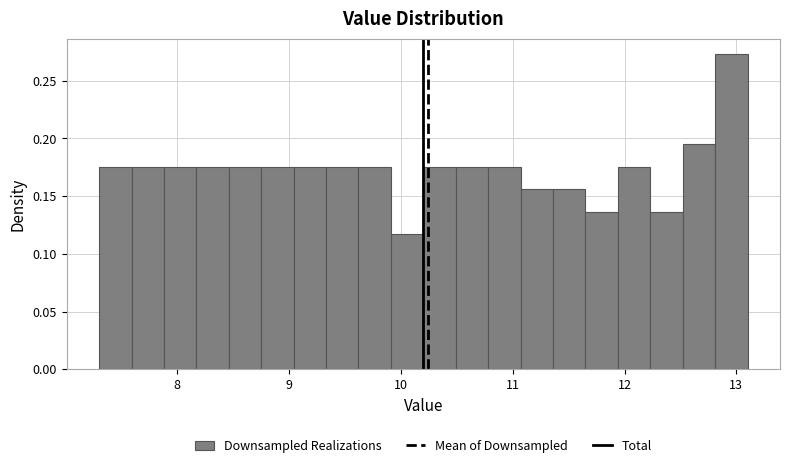

Around what value on the x-axis is the tallest bar? Give the approximate position of its centre, as read against the axis.

13.0